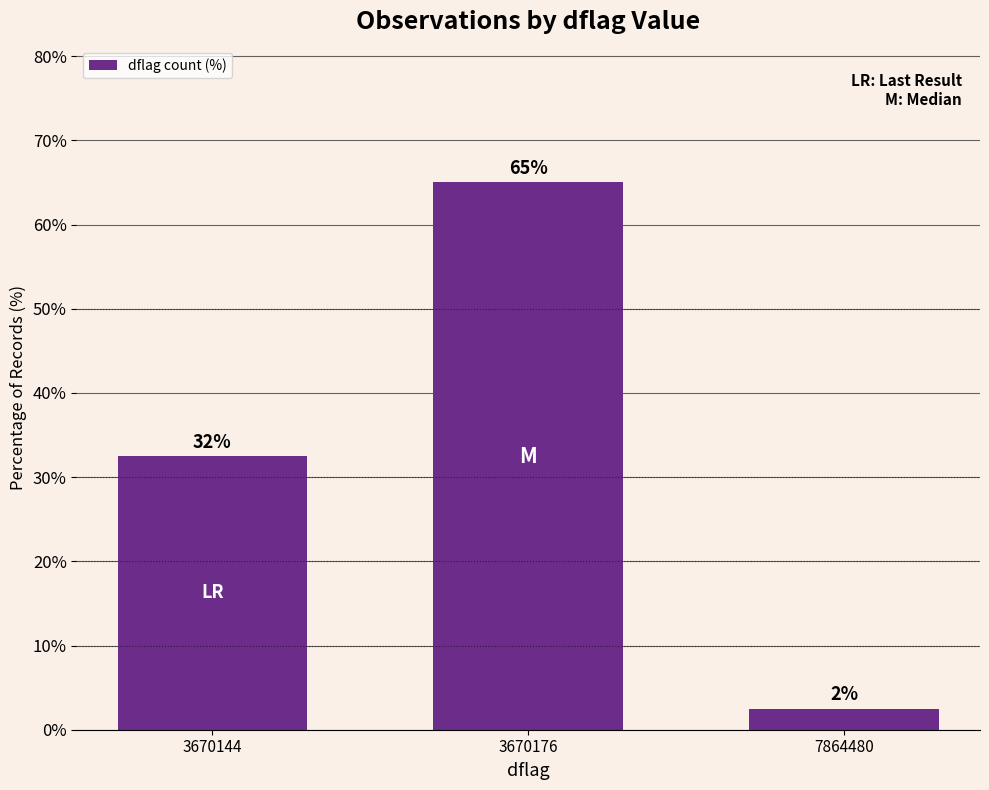

The chart shows a value of 65.0 at 3670176. True or false?

True